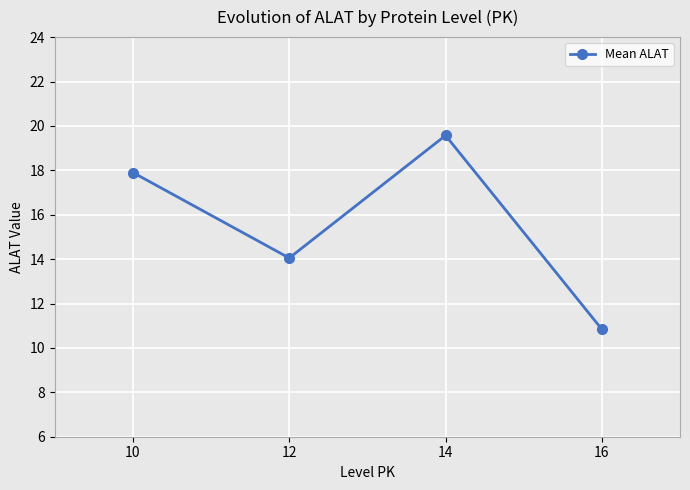

Reading left to right, what are all the values shown in this chart?

10=17.9	12=14.1	14=19.6	16=10.8